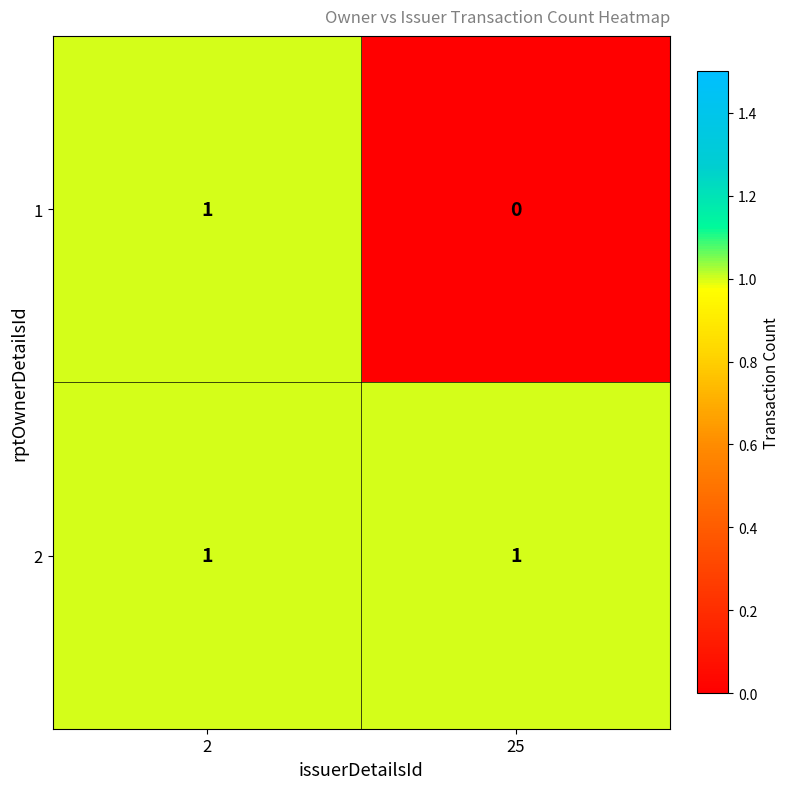

The value of 2 at 2 is 0. True or false?

False